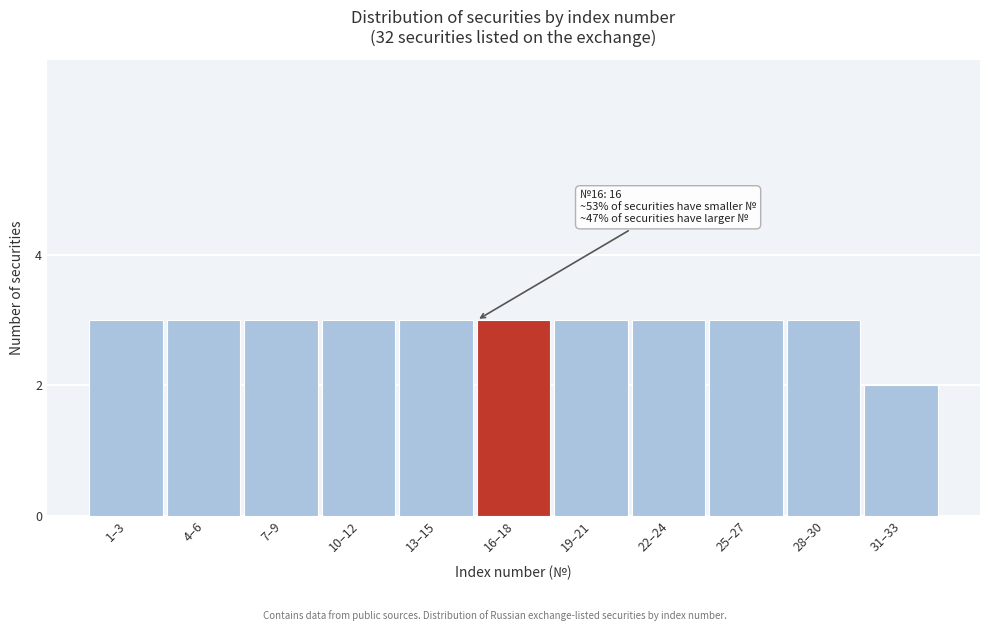

Reading left to right, extract all data points from this chart.

3	3	3	3	3	3	3	3	3	3	2